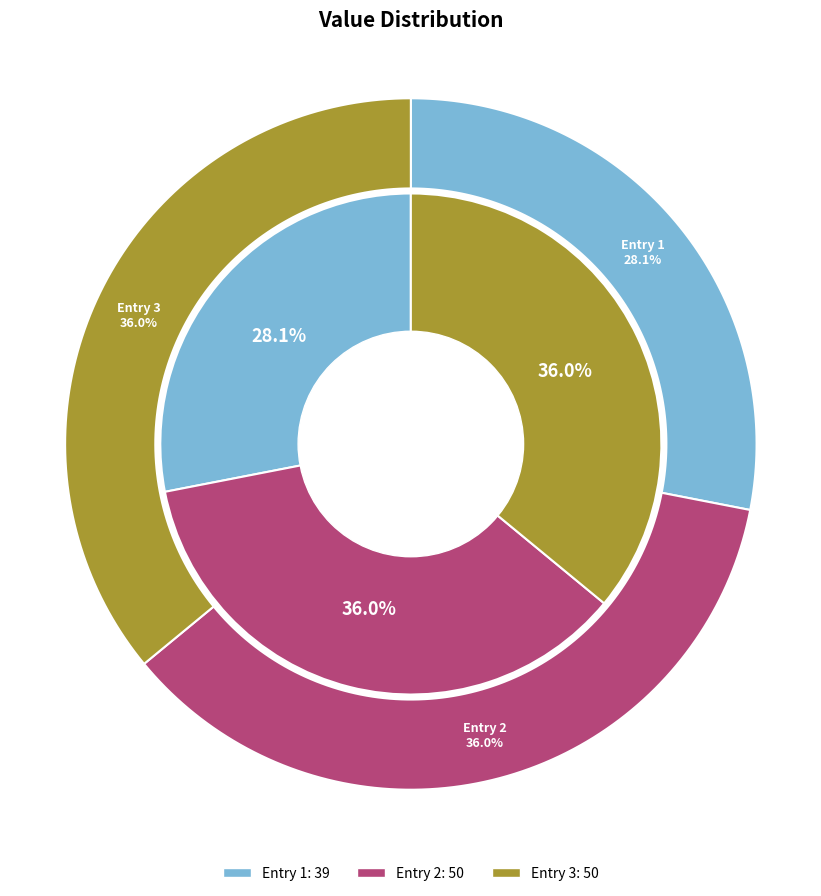

To the nearest percent, what is the average slice percentage?

33%